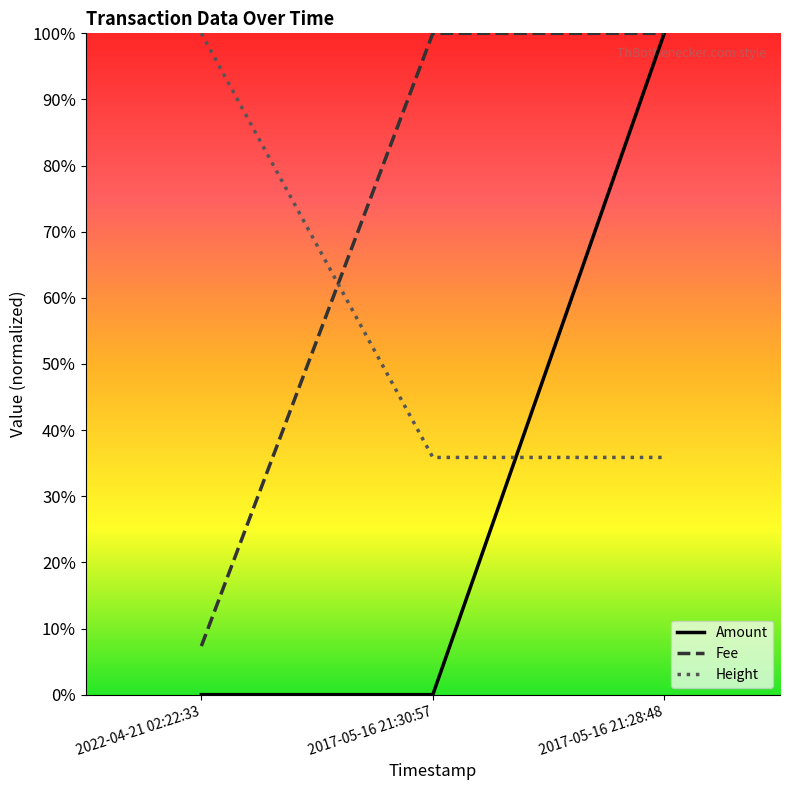

Does the chart display data point markers on the line(s)?

No